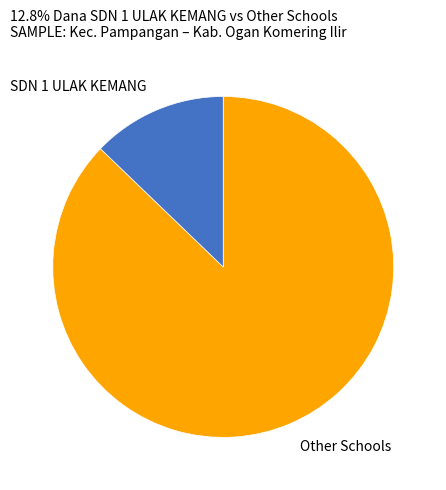

Which slice is the smallest?

SDN 1 ULAK KEMANG